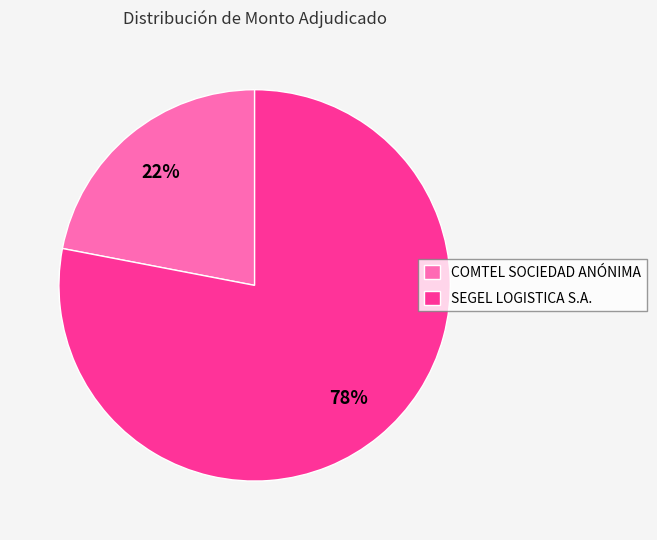

What is the smallest slice in the pie chart?

COMTEL SOCIEDAD ANÓNIMA